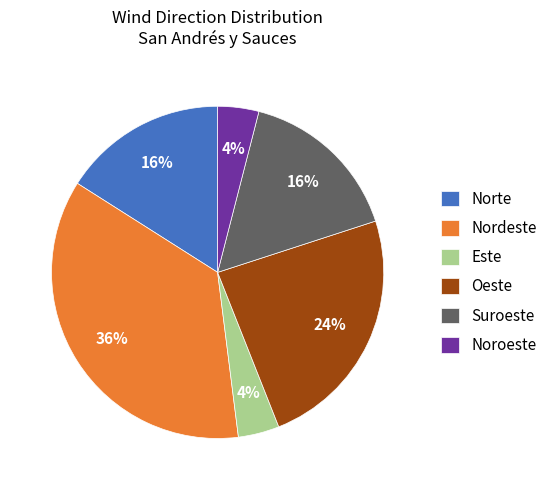

How many segments does this pie chart have?

6